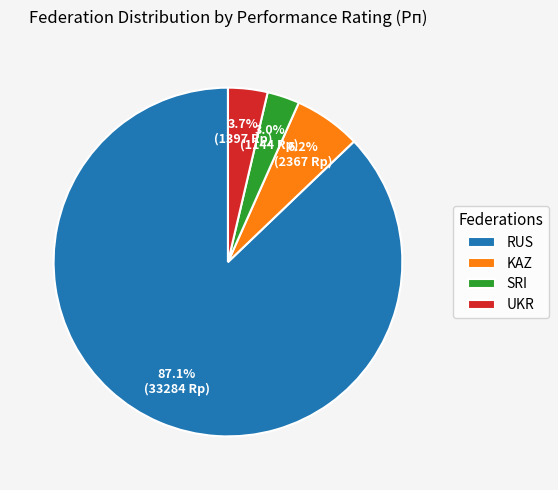

Which has a higher value, UKR or SRI?

UKR